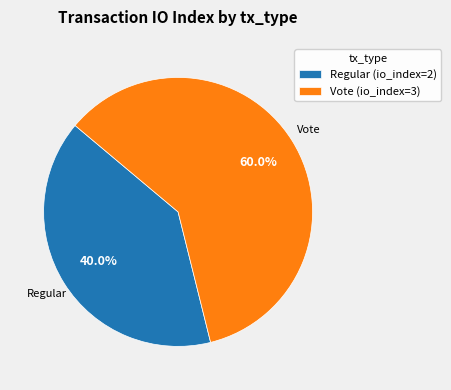

What portion of the pie excludes Regular (io_index=2)?

60.0%